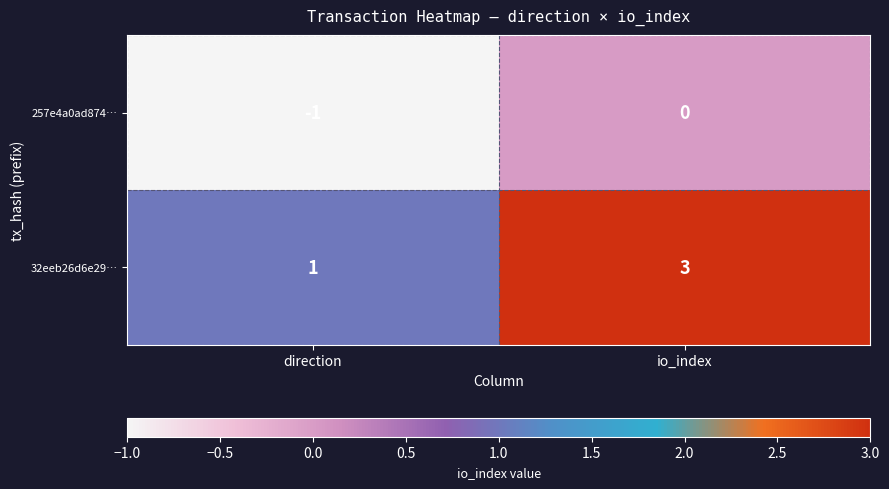

At which category does the chart reach its minimum across all series?

direction